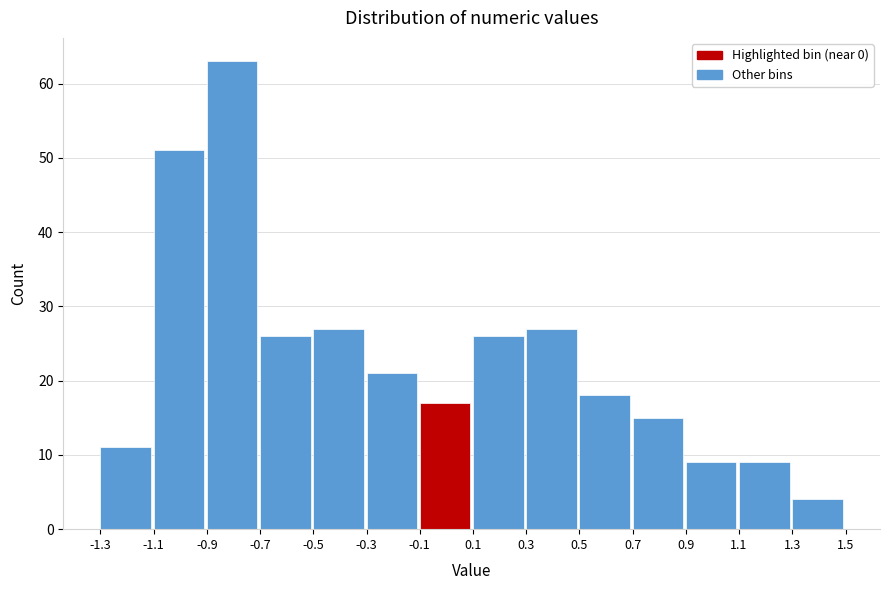

Reading left to right, transcribe this chart: for each bar, give the range it covers on the x-axis and its height. The values are not printed on the chart, so give them approximately, as read against the axis.

-1.3 to -1.1: 11
-1.1 to -0.9: 51
-0.9 to -0.7: 63
-0.7 to -0.5: 26
-0.5 to -0.3: 27
-0.3 to -0.1: 21
-0.1 to 0.1: 17
0.1 to 0.3: 26
0.3 to 0.5: 27
0.5 to 0.7: 18
0.7 to 0.9: 15
0.9 to 1.1: 9
1.1 to 1.3: 9
1.3 to 1.5: 4